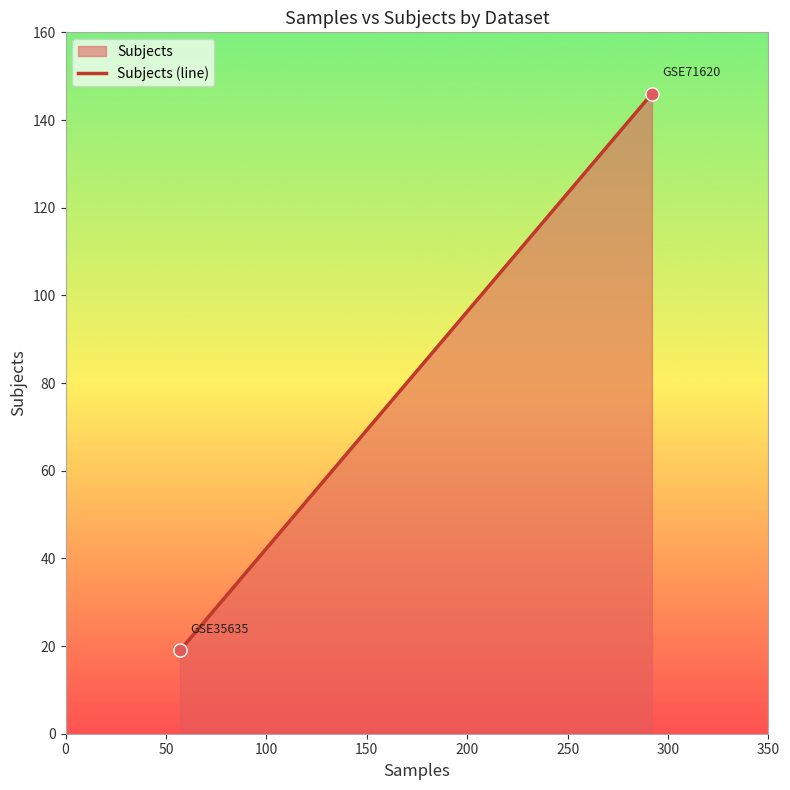

What is the average X value?

174